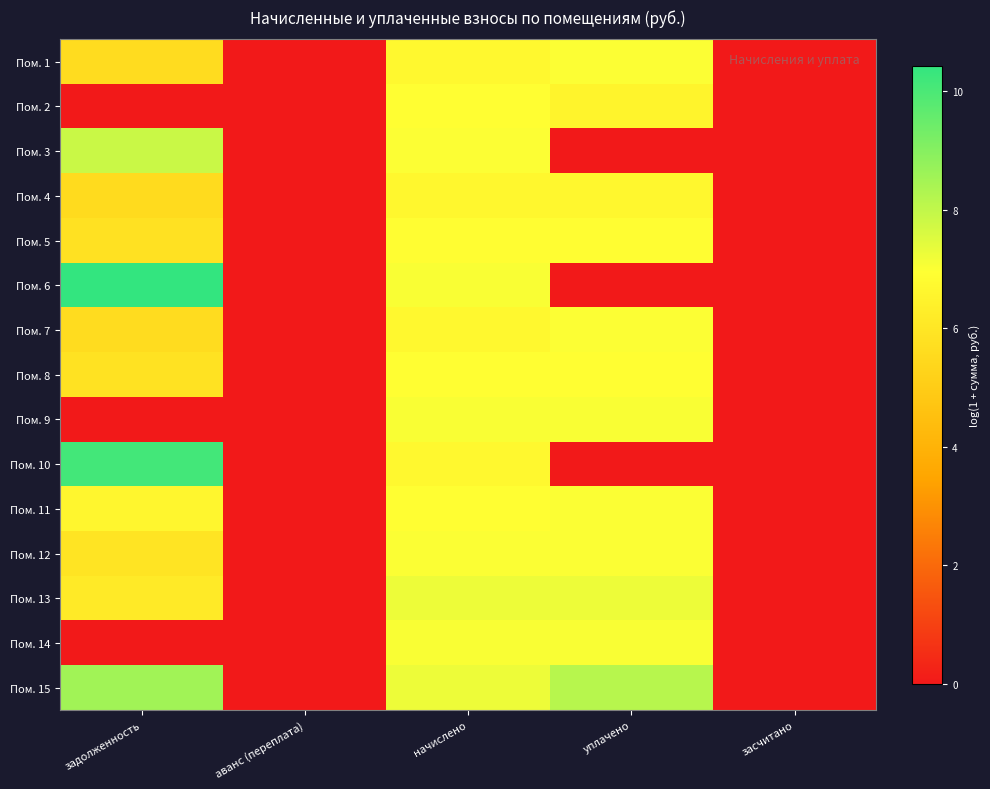

How many distinct data groups are displayed?

15